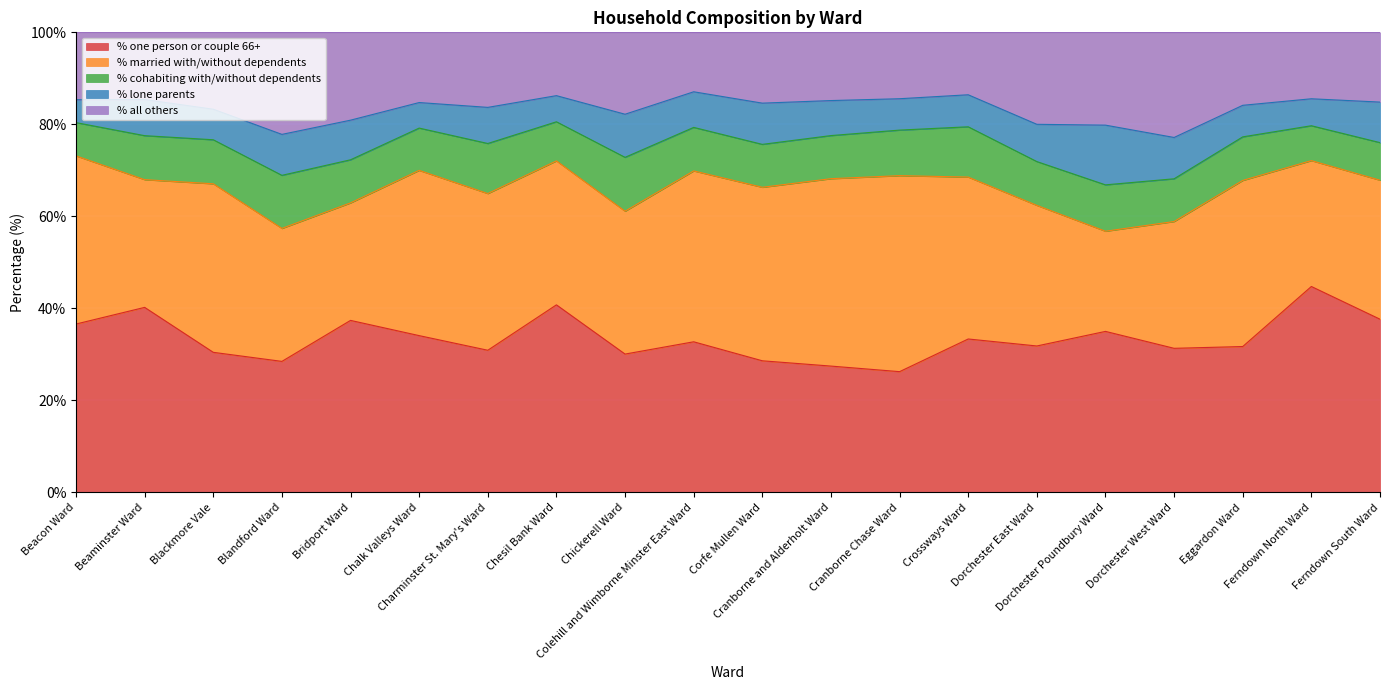

What is the greatest value displayed?

44.8